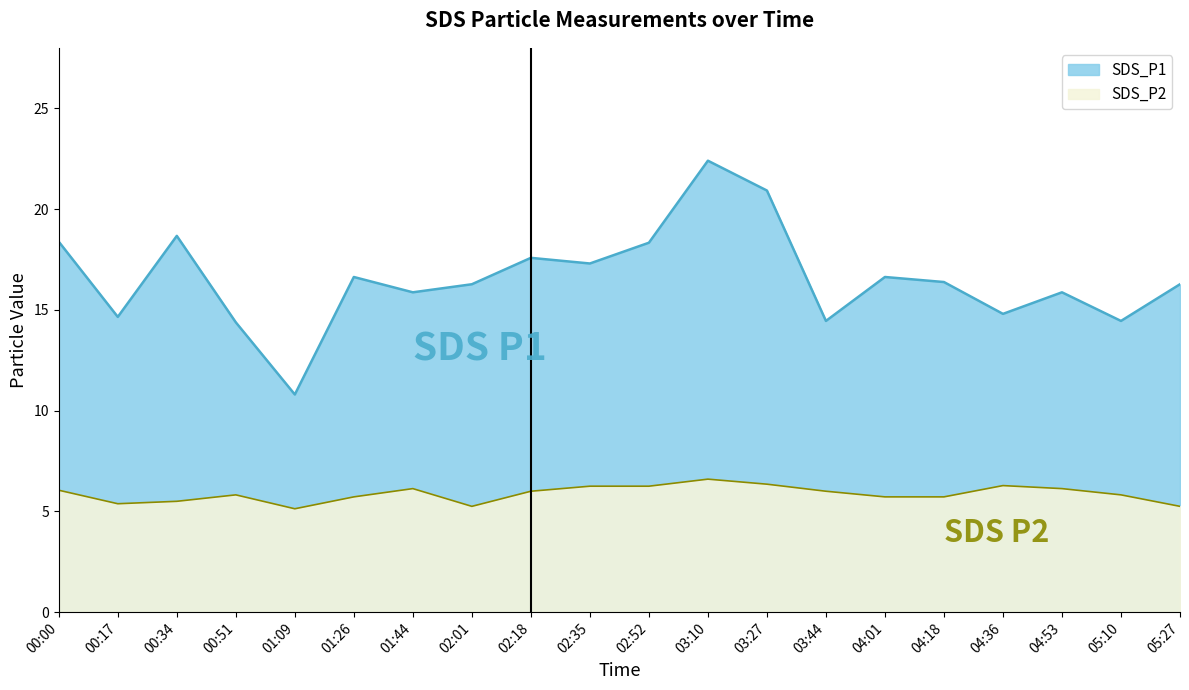

Which category has the lowest value in the SDS_P1 series?

01:09